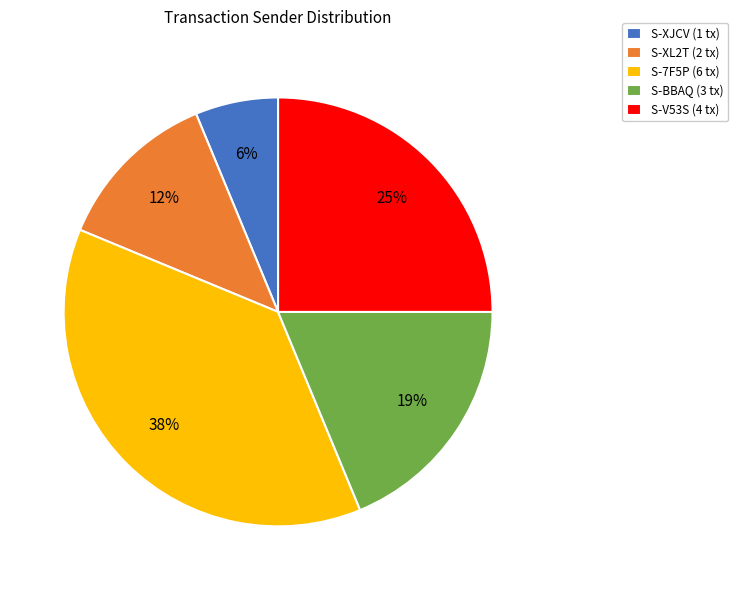

To the nearest percent, what is the average slice percentage?

20%